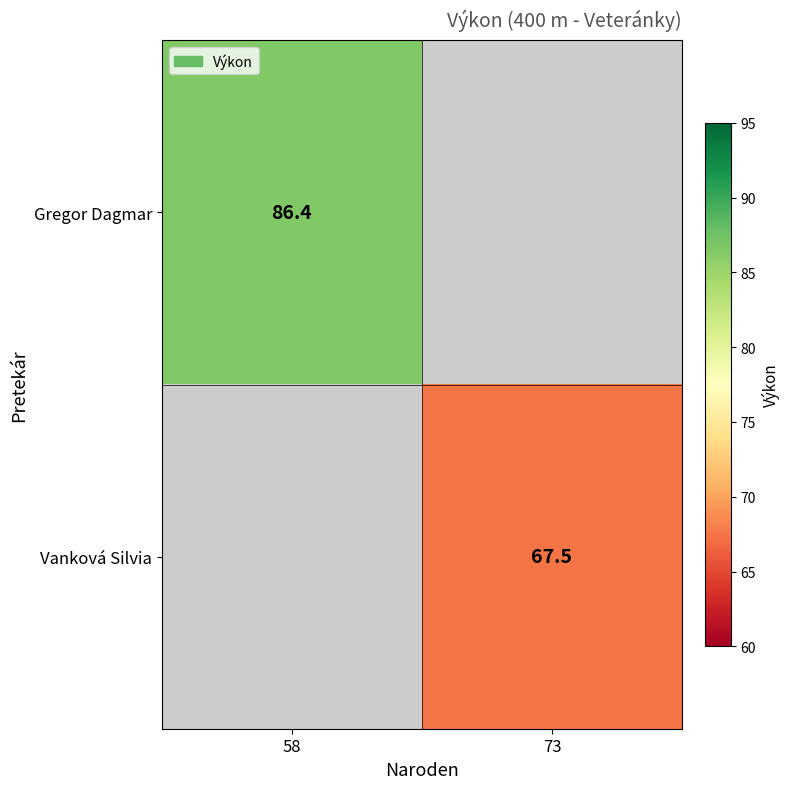

What is the smallest value displayed?

67.5